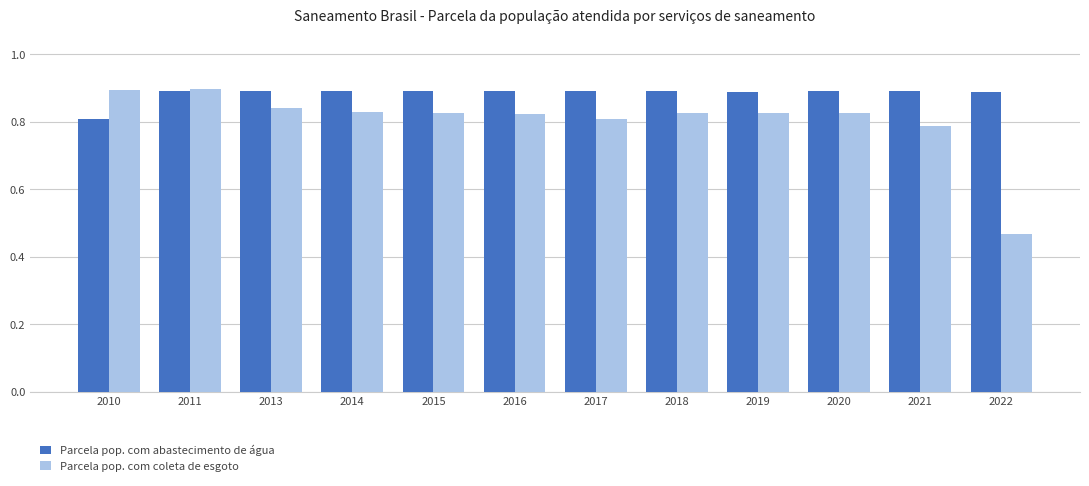

How many data points does each series have?

12